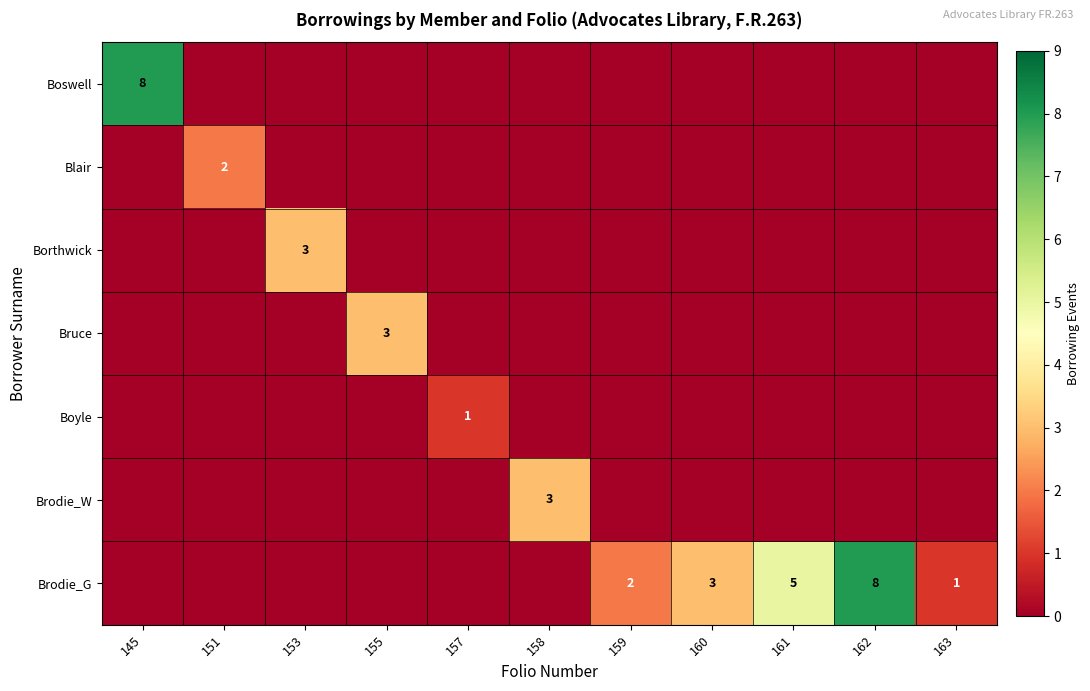

The Bruce series shows 0 at 160. True or false?

True